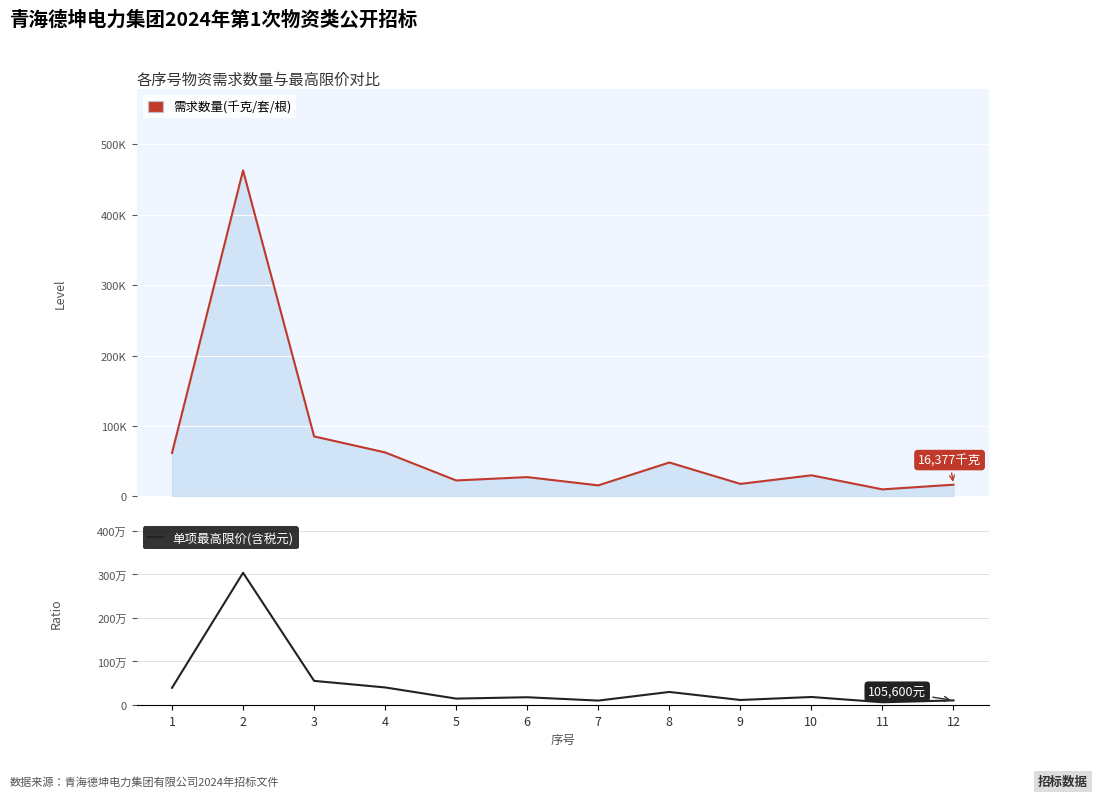

At which category does the data reach its first local valley?

5